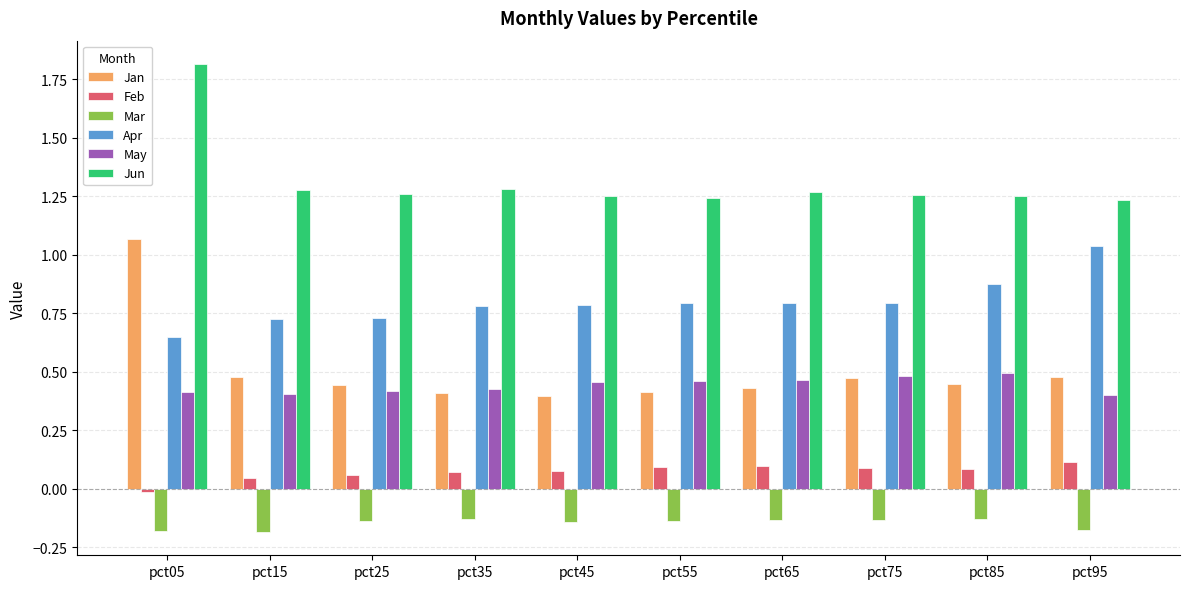

Count the number of categories in the chart.

10